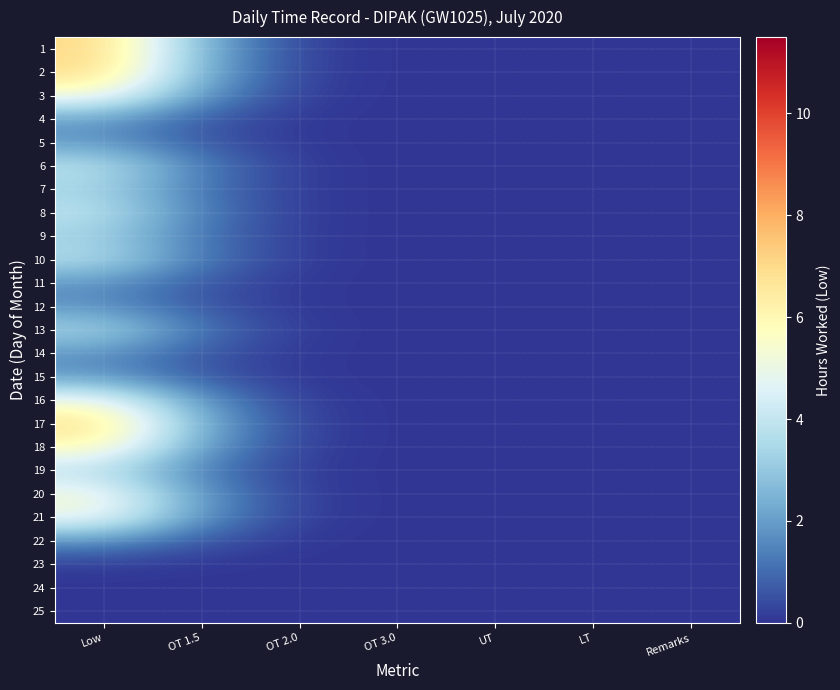

Reading right to left, list all the values displayed in this chart.

1: Remarks=0.0	LT=0.0	UT=0.0	OT 3.0=0.0	OT 2.0=0.2	OT 1.5=2.5	Low=7.1
2: Remarks=0.0	LT=0.0	UT=0.0	OT 3.0=0.0	OT 2.0=0.2	OT 1.5=2.4	Low=7.0
3: Remarks=0.0	LT=0.0	UT=0.0	OT 3.0=0.0	OT 2.0=0.2	OT 1.5=1.9	Low=5.4
4: Remarks=0.0	LT=0.0	UT=0.0	OT 3.0=0.0	OT 2.0=0.1	OT 1.5=0.7	Low=2.0
5: Remarks=0.0	LT=0.0	UT=0.0	OT 3.0=0.0	OT 2.0=0.1	OT 1.5=0.6	Low=1.9
6: Remarks=0.0	LT=0.0	UT=0.0	OT 3.0=0.0	OT 2.0=0.1	OT 1.5=1.3	Low=3.9
7: Remarks=0.0	LT=0.0	UT=0.0	OT 3.0=0.0	OT 2.0=0.1	OT 1.5=1.1	Low=3.3
8: Remarks=0.0	LT=0.0	UT=0.0	OT 3.0=0.0	OT 2.0=0.1	OT 1.5=1.3	Low=3.9
9: Remarks=0.0	LT=0.0	UT=0.0	OT 3.0=0.0	OT 2.0=0.1	OT 1.5=1.1	Low=3.3
10: Remarks=0.0	LT=0.0	UT=0.0	OT 3.0=0.0	OT 2.0=0.1	OT 1.5=1.3	Low=3.7
11: Remarks=0.0	LT=0.0	UT=0.0	OT 3.0=0.0	OT 2.0=0.1	OT 1.5=0.6	Low=1.8
12: Remarks=0.0	LT=0.0	UT=0.0	OT 3.0=0.0	OT 2.0=0.1	OT 1.5=0.6	Low=1.8
13: Remarks=0.0	LT=0.0	UT=0.0	OT 3.0=0.0	OT 2.0=0.1	OT 1.5=1.2	Low=3.5
14: Remarks=0.0	LT=0.0	UT=0.0	OT 3.0=0.0	OT 2.0=0.1	OT 1.5=0.6	Low=1.8
15: Remarks=0.0	LT=0.0	UT=0.0	OT 3.0=0.0	OT 2.0=0.1	OT 1.5=0.7	Low=1.9
16: Remarks=0.0	LT=0.0	UT=0.0	OT 3.0=0.0	OT 2.0=0.2	OT 1.5=1.8	Low=5.2
17: Remarks=0.0	LT=0.0	UT=0.0	OT 3.0=0.0	OT 2.0=0.2	OT 1.5=2.4	Low=6.9
18: Remarks=0.0	LT=0.0	UT=0.0	OT 3.0=0.0	OT 2.0=0.2	OT 1.5=2.0	Low=5.9
19: Remarks=0.0	LT=0.0	UT=0.0	OT 3.0=0.0	OT 2.0=0.1	OT 1.5=1.3	Low=3.8
20: Remarks=0.0	LT=0.0	UT=0.0	OT 3.0=0.0	OT 2.0=0.2	OT 1.5=1.8	Low=5.3
21: Remarks=0.0	LT=0.0	UT=0.0	OT 3.0=0.0	OT 2.0=0.2	OT 1.5=1.8	Low=5.1
22: Remarks=0.0	LT=0.0	UT=0.0	OT 3.0=0.0	OT 2.0=0.1	OT 1.5=0.6	Low=1.8
23: Remarks=0.0	LT=0.0	UT=0.0	OT 3.0=0.0	OT 2.0=0.0	OT 1.5=0.1	Low=0.2
24: Remarks=0.0	LT=0.0	UT=0.0	OT 3.0=0.0	OT 2.0=0.0	OT 1.5=0.0	Low=0.0
25: Remarks=0.0	LT=0.0	UT=0.0	OT 3.0=0.0	OT 2.0=0.0	OT 1.5=0.0	Low=0.0